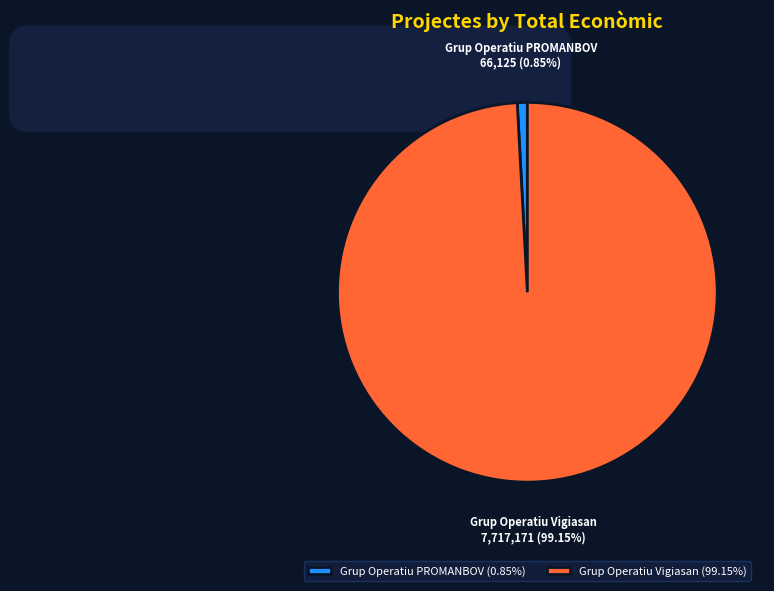

Count the number of slices in the pie.

2